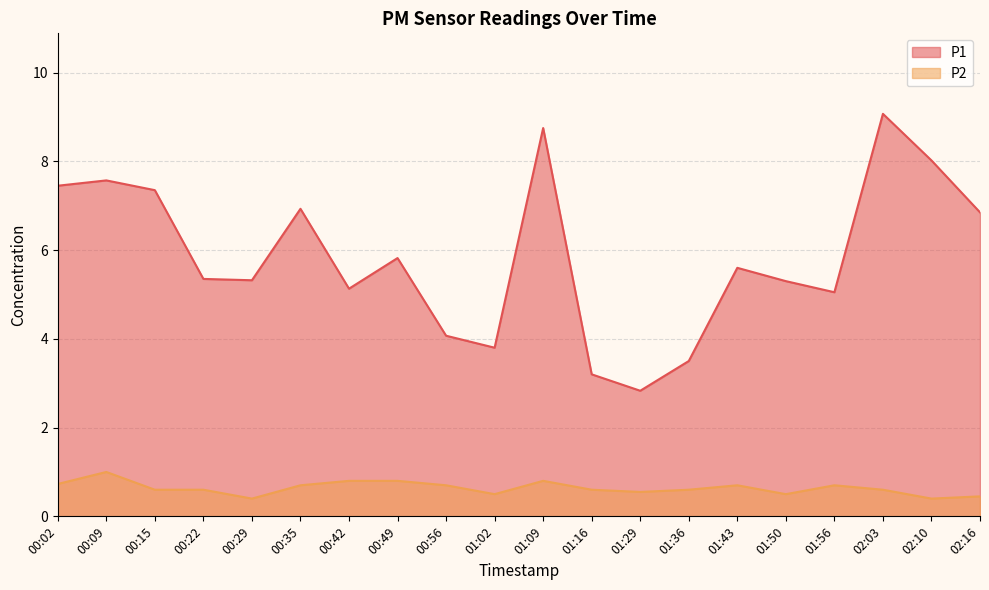

At how many categories does at least one series exceed 7?

6